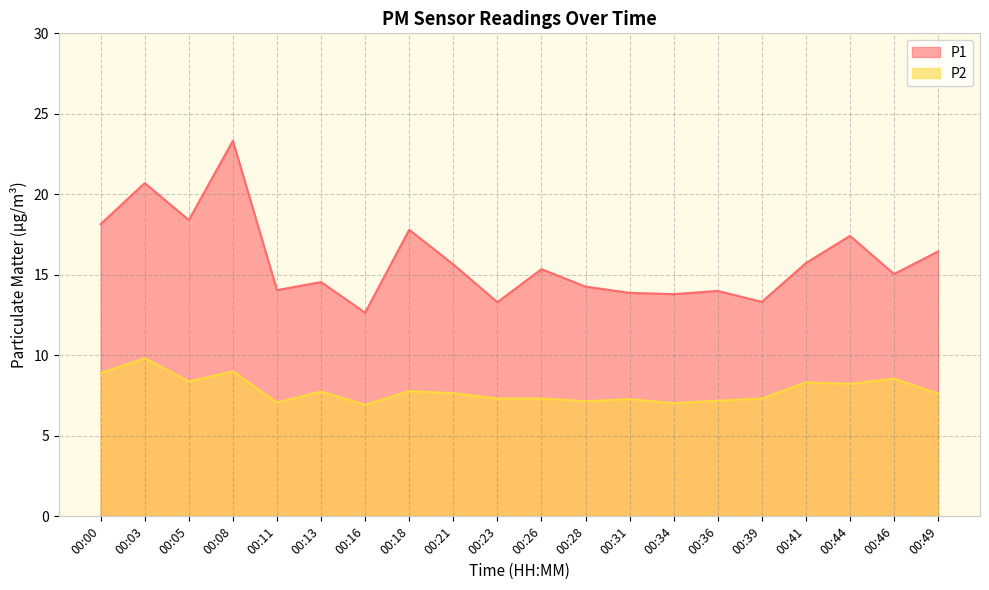

The value of P1 at 00:36 is 20.9. True or false?

False